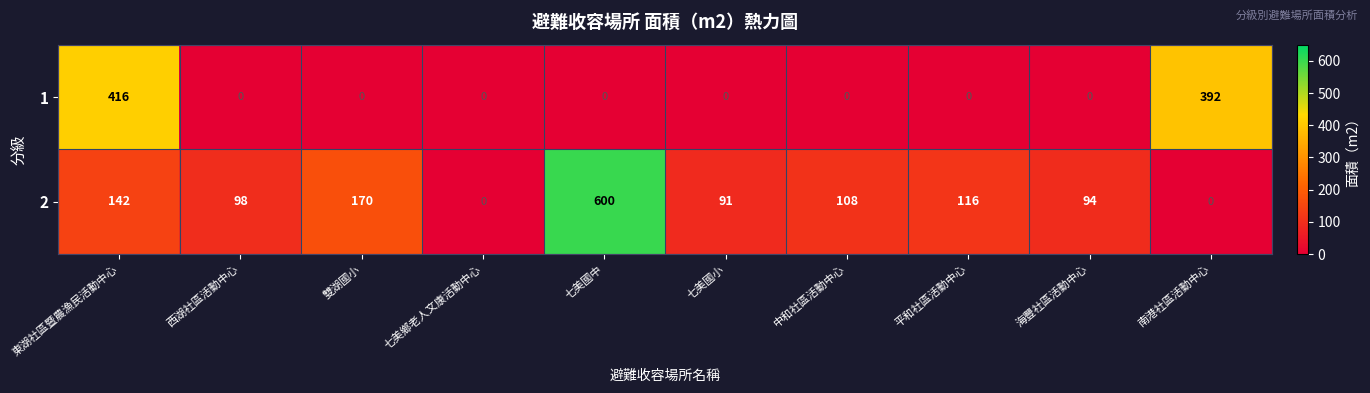

At which category is the sum across all series the highest?

七美國中